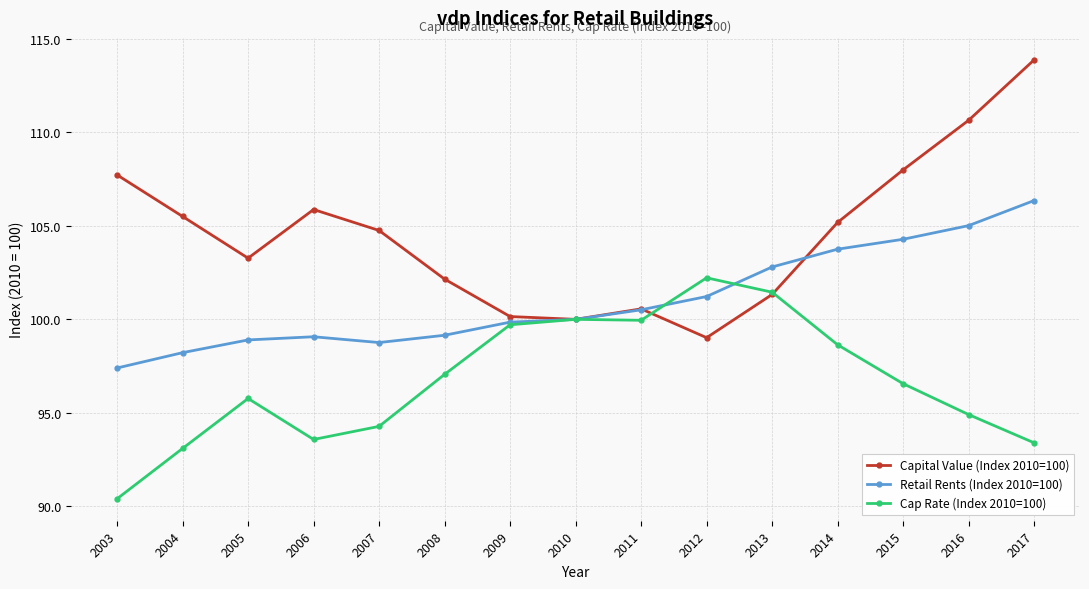

How many data points in Cap Rate (Index 2010=100) are less than 96?

7